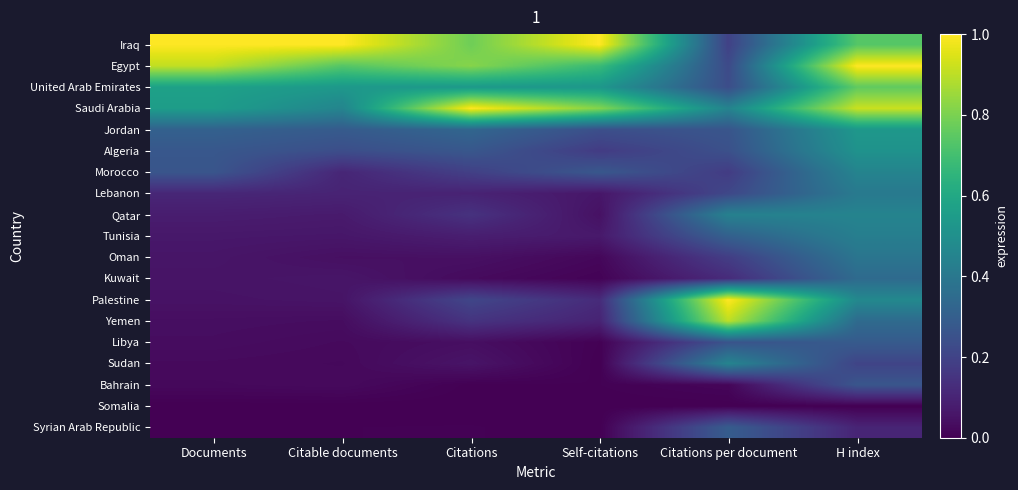

Count the number of data series in this chart.

19